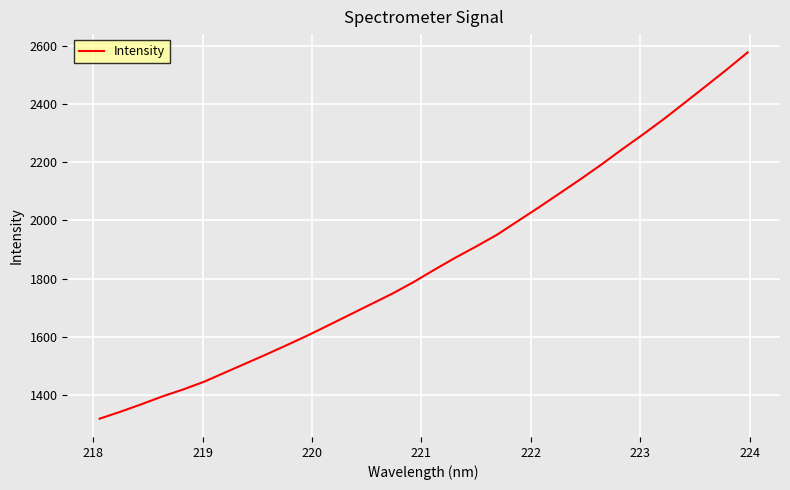

What is the difference between the maximum and minimum values?

1259.2